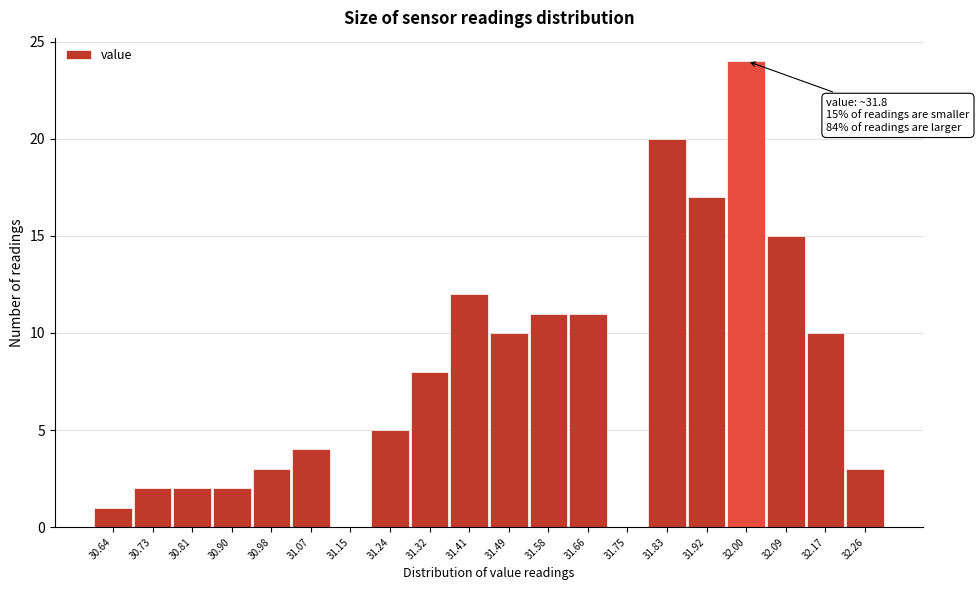

Which range on the x-axis has the tallest bar?

31.960 to 32.045